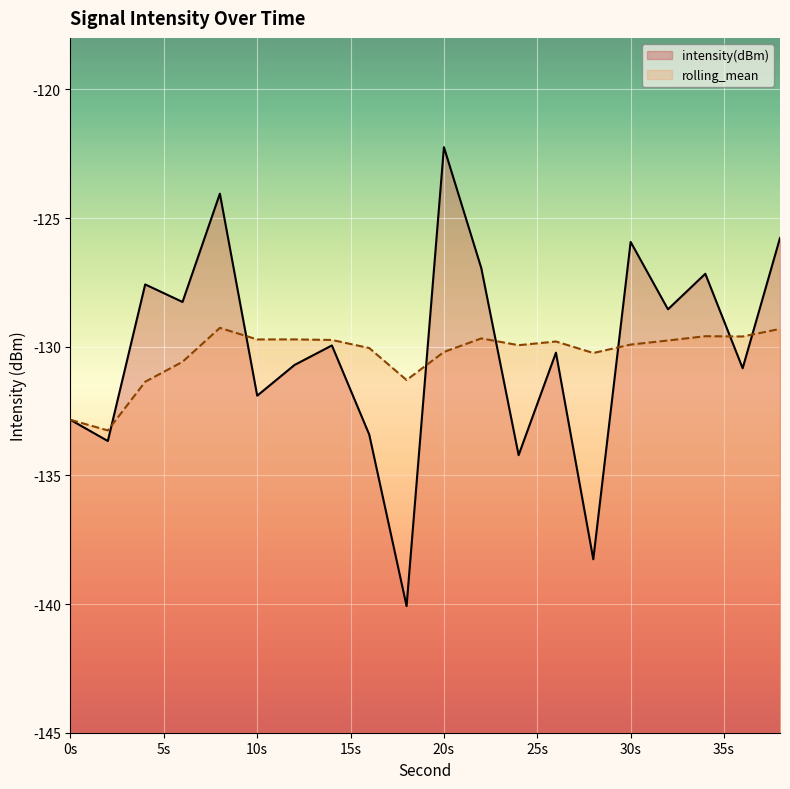

Reading left to right, list all the values displayed in this chart.

intensity(dBm): -132.8	-133.7	-127.6	-128.3	-124.1	-131.9	-130.7	-130.0	-133.4	-140.1	-122.2	-126.9	-134.2	-130.2	-138.3	-125.9	-128.5	-127.2	-130.8	-125.8
rolling_mean: -132.8	-133.3	-131.4	-130.6	-129.3	-129.7	-129.7	-129.7	-130.1	-131.3	-130.2	-129.7	-129.9	-129.8	-130.2	-129.9	-129.8	-129.6	-129.6	-129.3